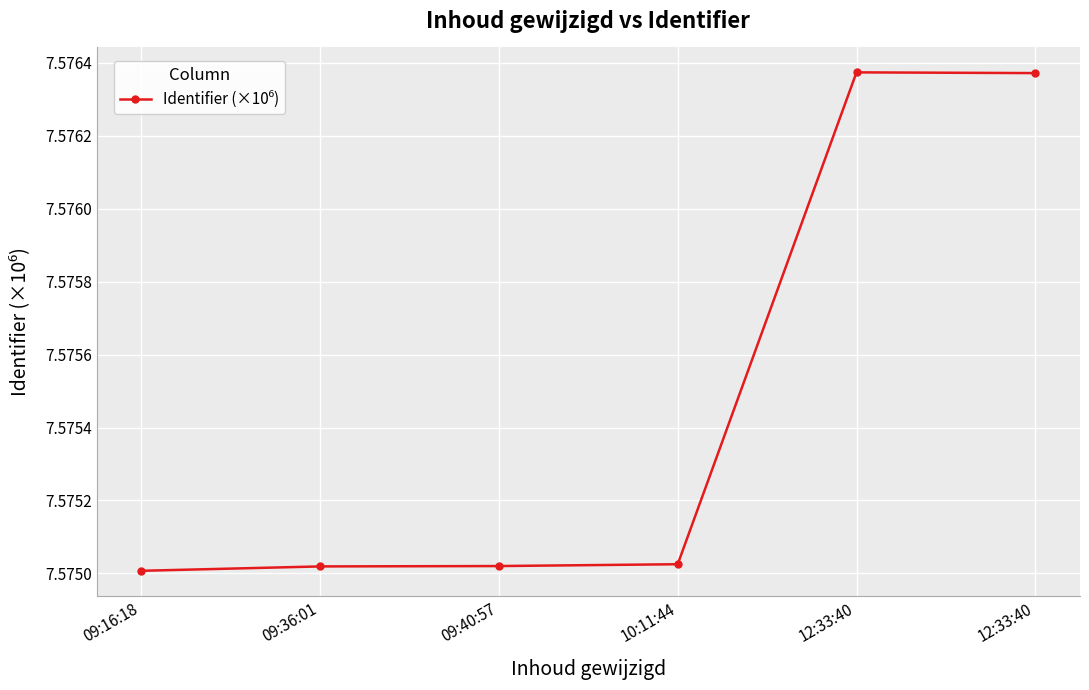

Does the chart have visible grid lines?

Yes